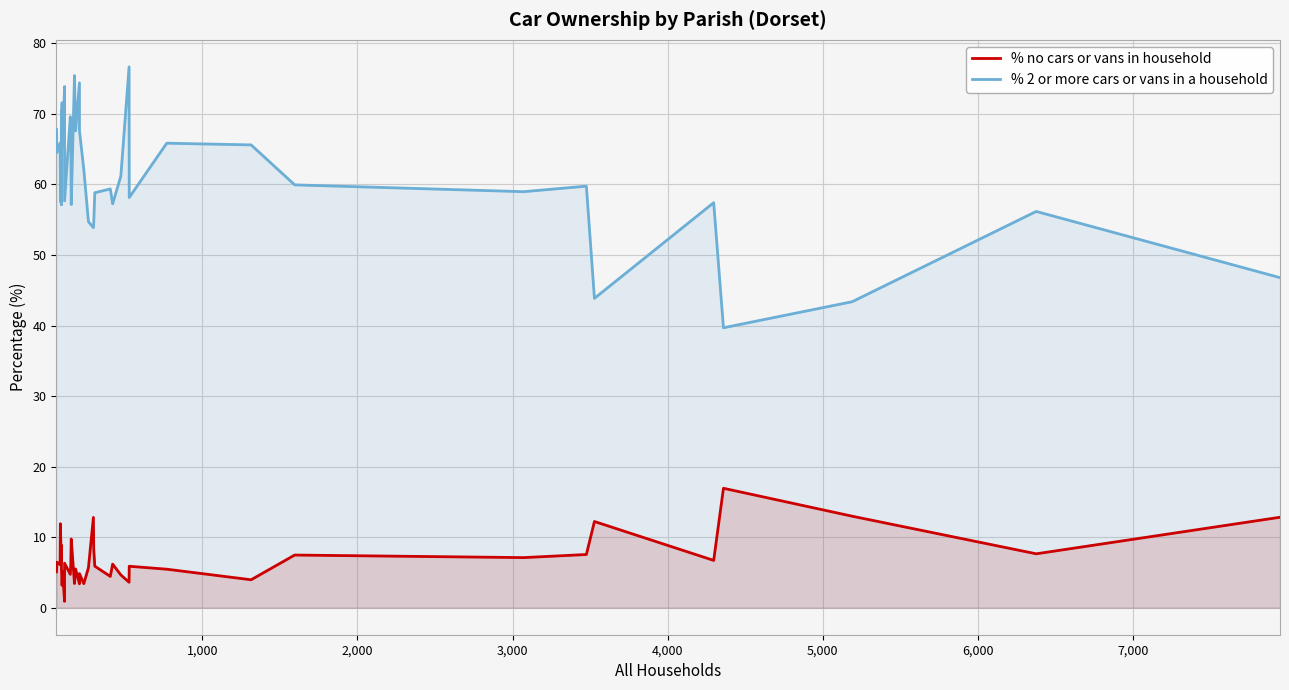

What is the difference between the second highest and minimum values in the % no cars or vans in household series?

12.1